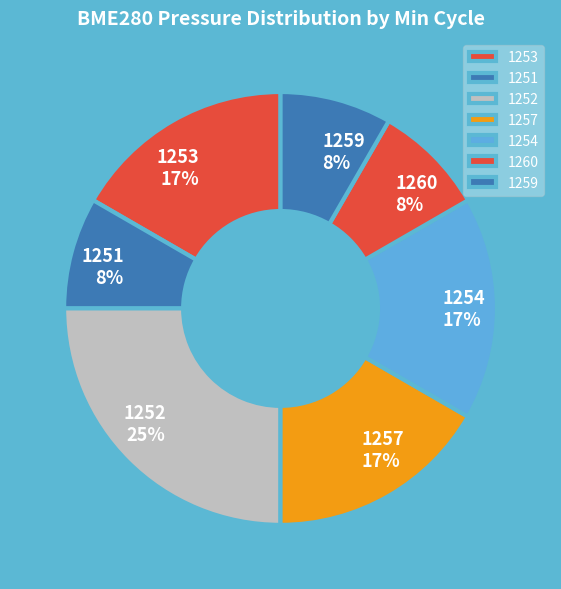

Count the number of slices in the pie.

7